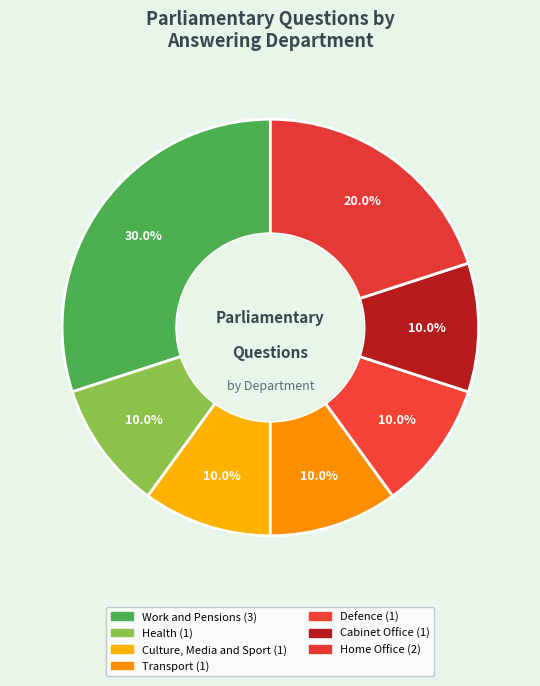

Count the number of slices in the pie.

7